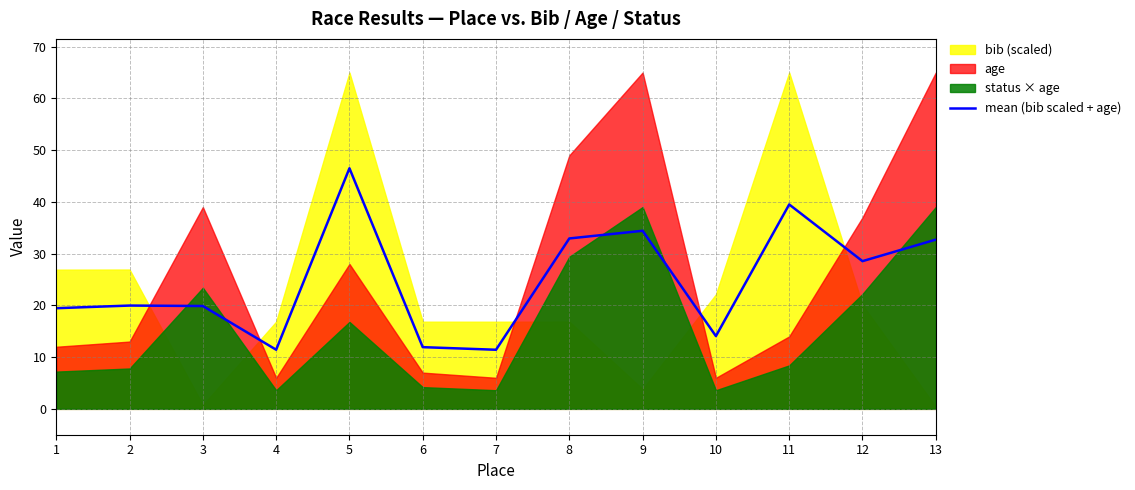

Reading left to right, extract all data points from this chart.

1=19.5	2=20.0	3=19.9	4=11.4	5=46.5	6=11.9	7=11.4	8=32.9	9=34.4	10=14.1	11=39.5	12=28.5	13=32.7